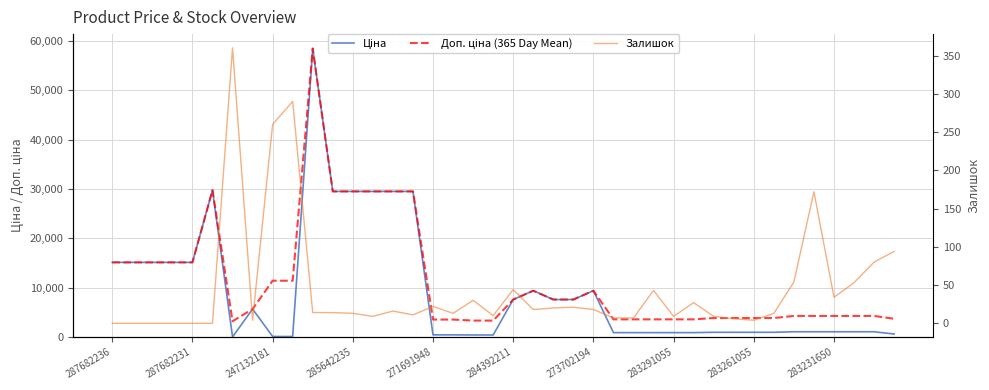

How many data points in Ціна are less than 1069?

17